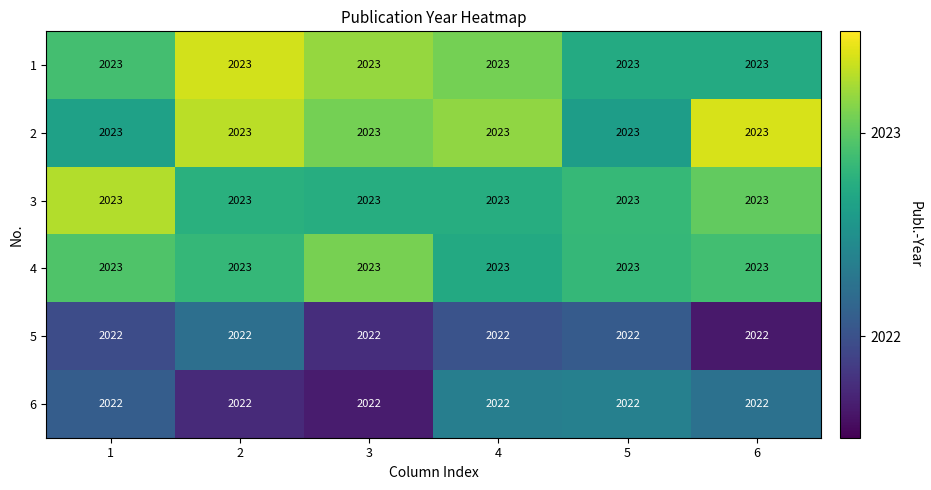

Read the 5 value at 4.

2022